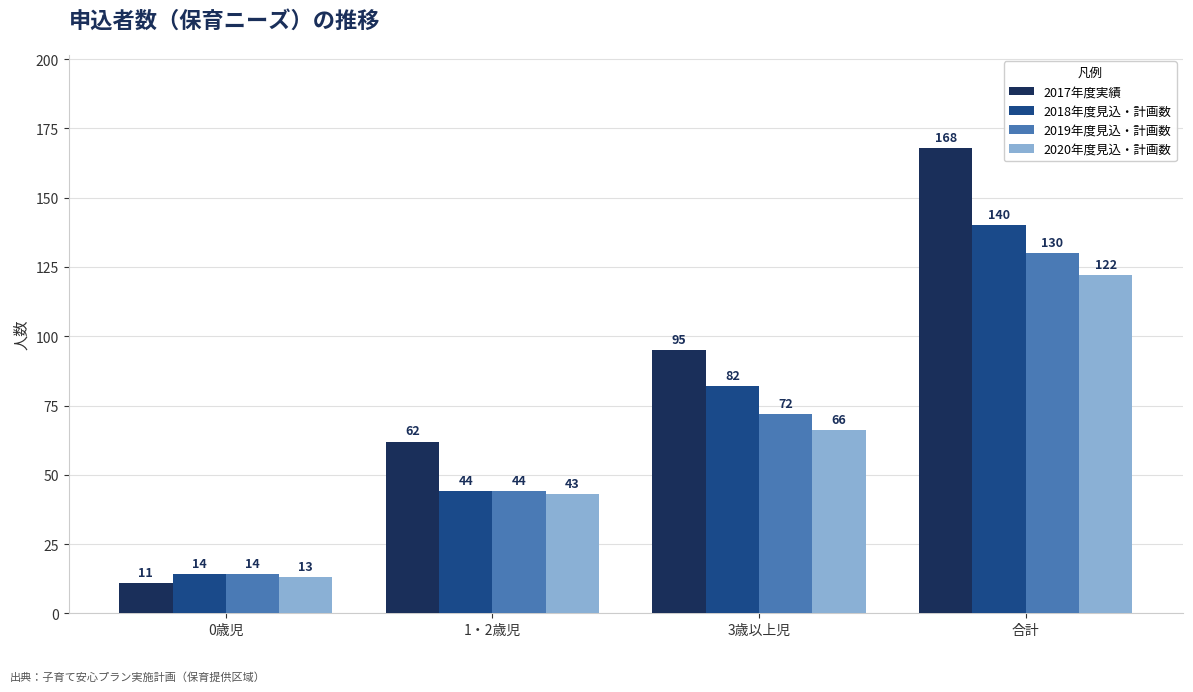

Rank the series by their average value, from highest to lowest.

2017年度実績, 2018年度見込・計画数, 2019年度見込・計画数, 2020年度見込・計画数